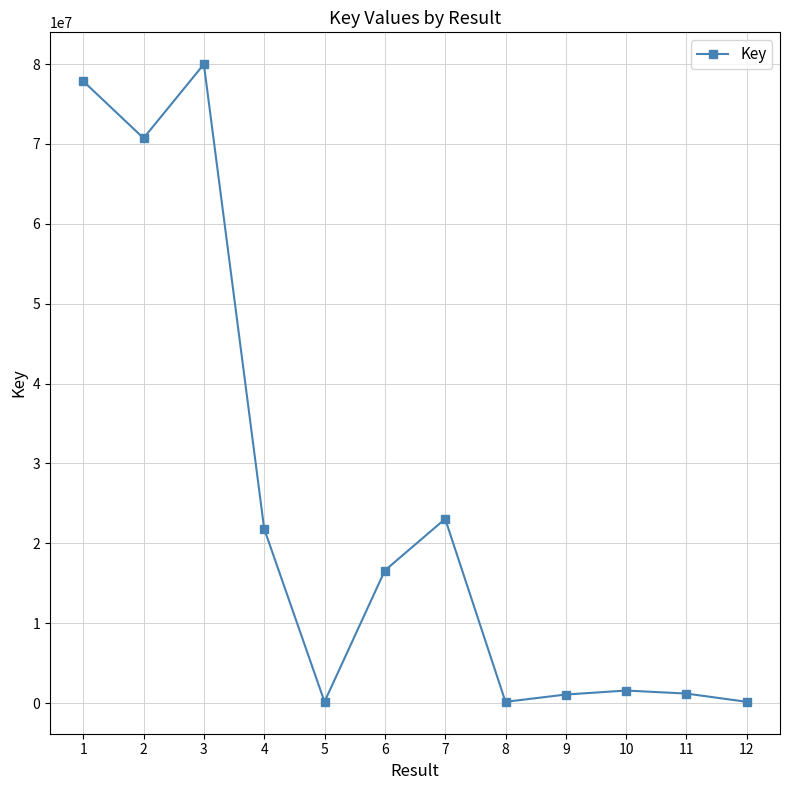

What is the greatest value displayed?

79988326